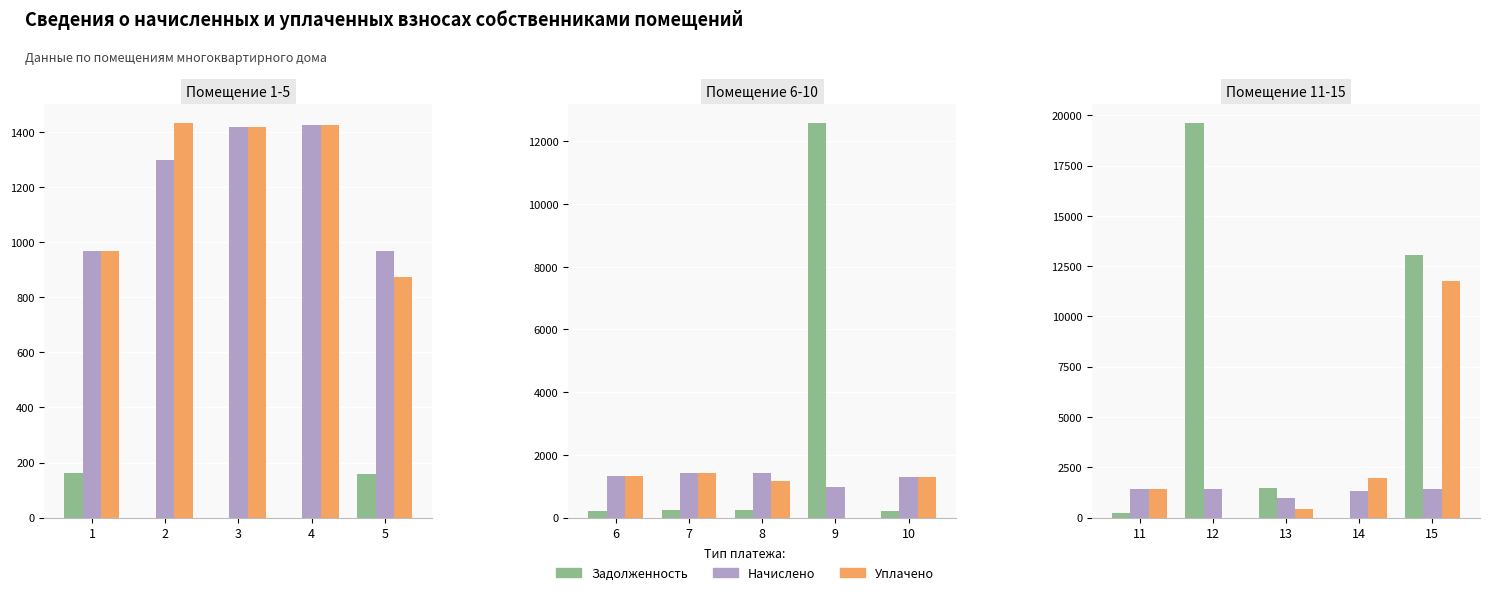

The value of Задолженность at 12 is 6280.1. True or false?

False